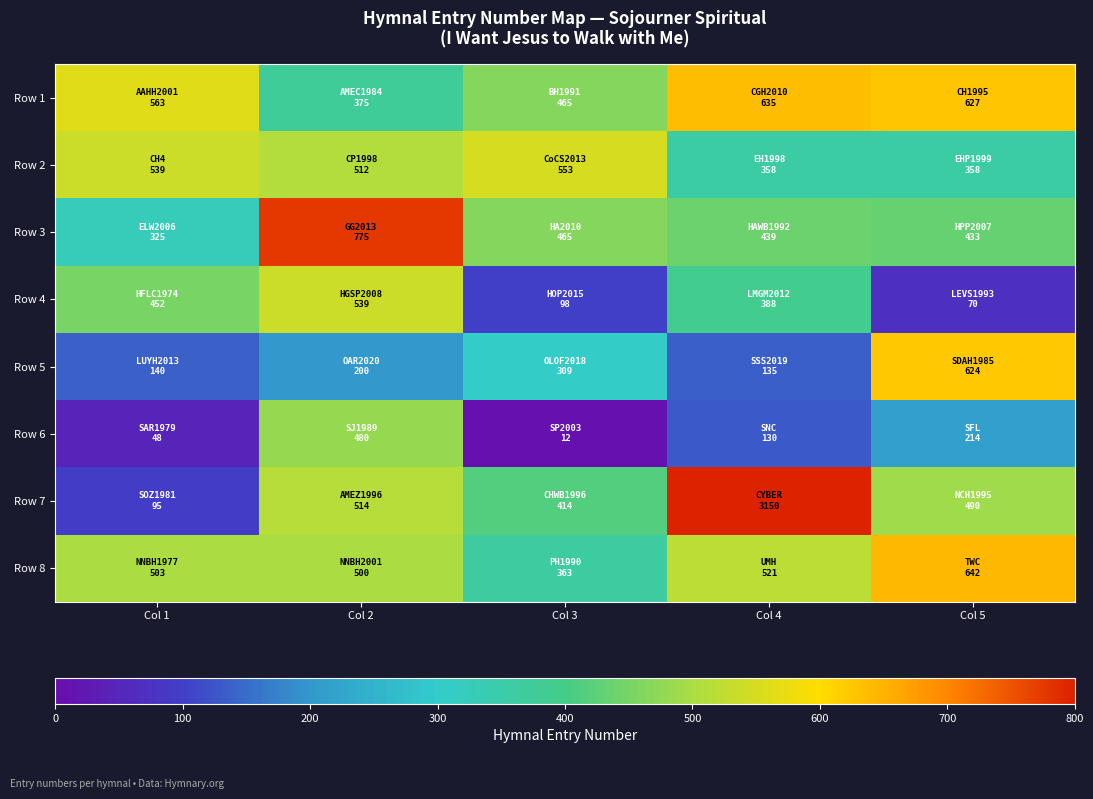

Count the number of data series in this chart.

8